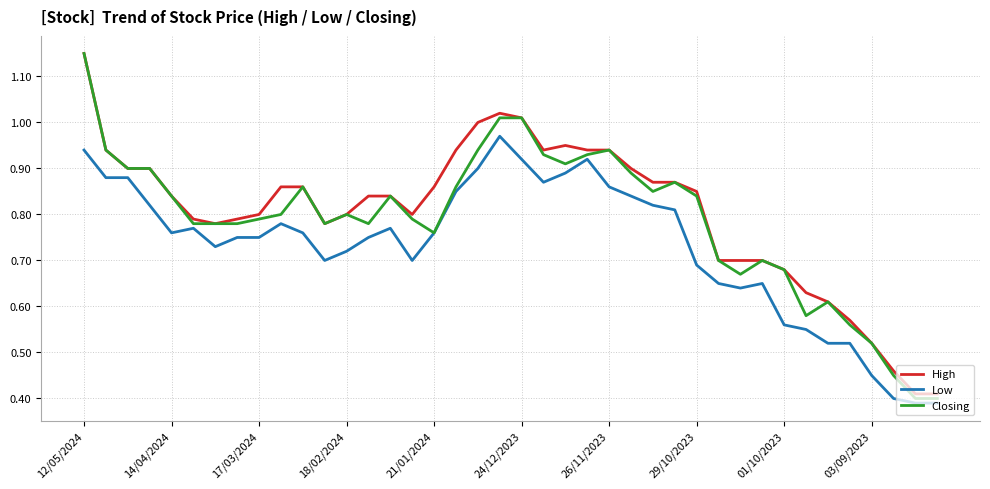

At how many categories does at least one series exceed 0?

40